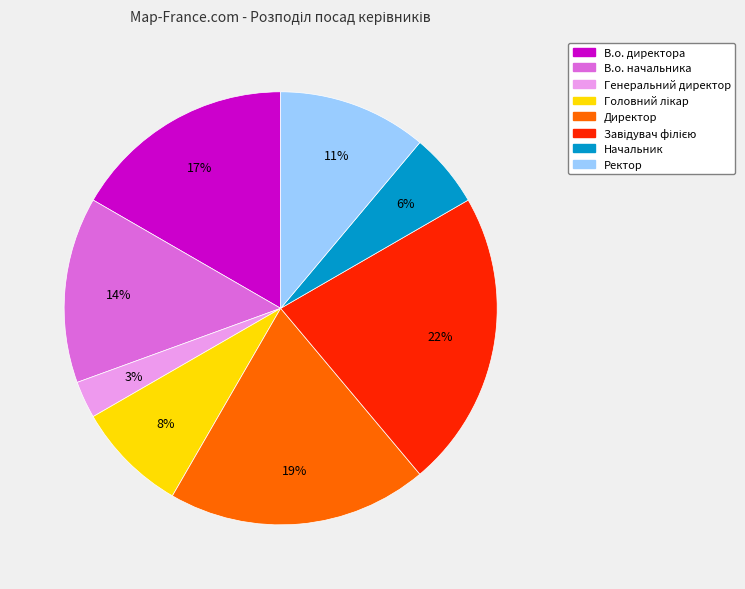

To the nearest percent, what is the difference between the В.о. директора and Ректор slice percentages?

6%